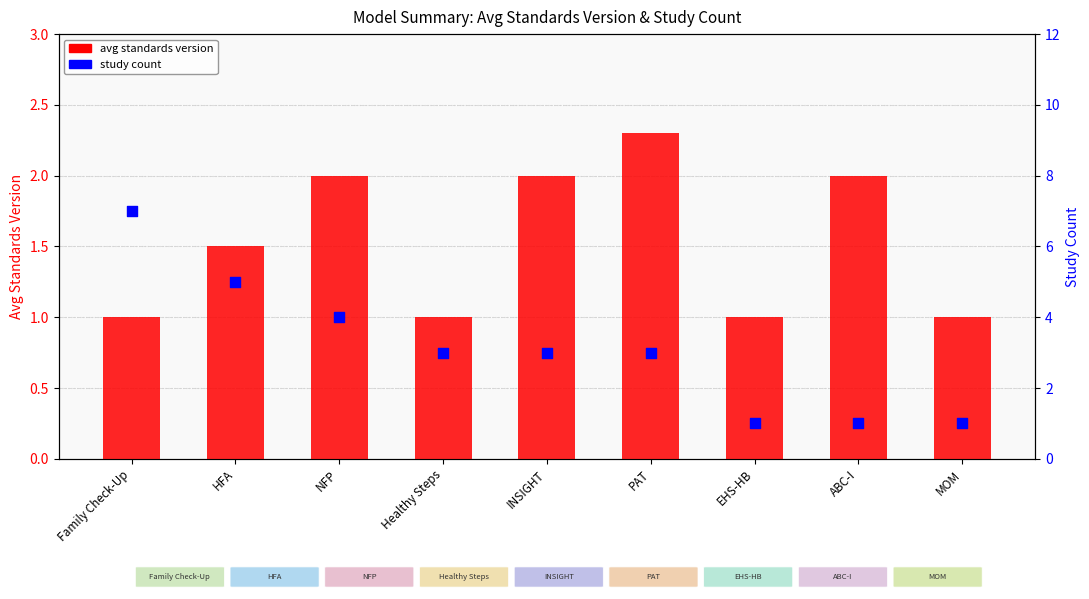

What are all the series names shown in the legend?

avg standards version, study count